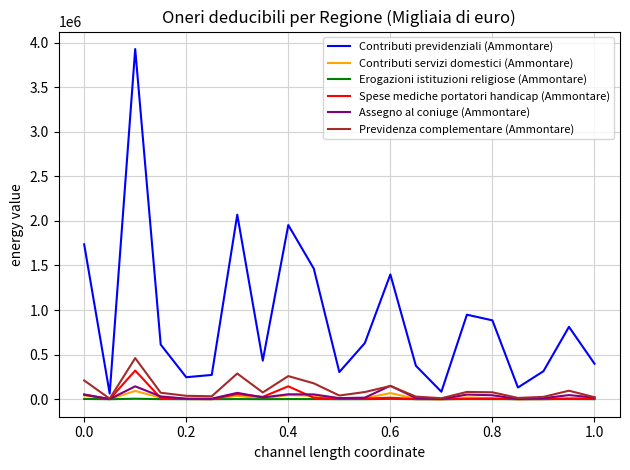

What is the maximum value for Previdenza complementare (Ammontare)?

460984